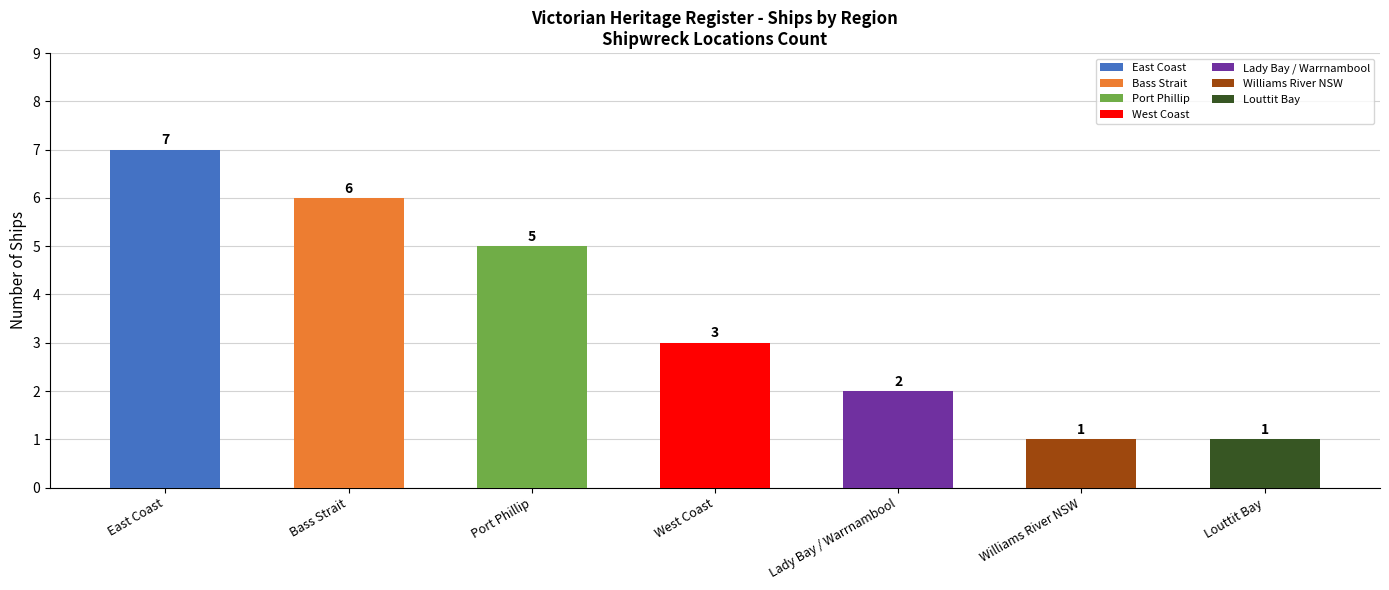

What is the approximate value at Bass Strait?

6